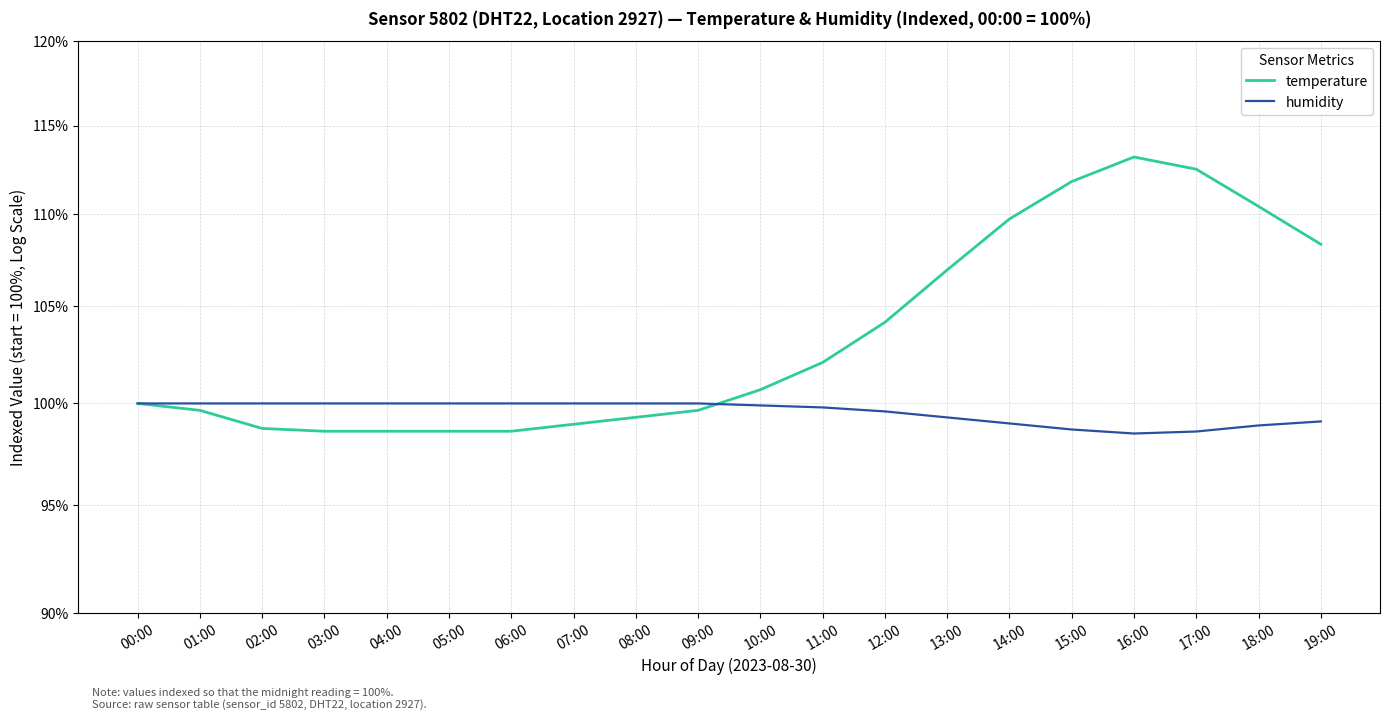

What are all the series names shown in the legend?

temperature, humidity